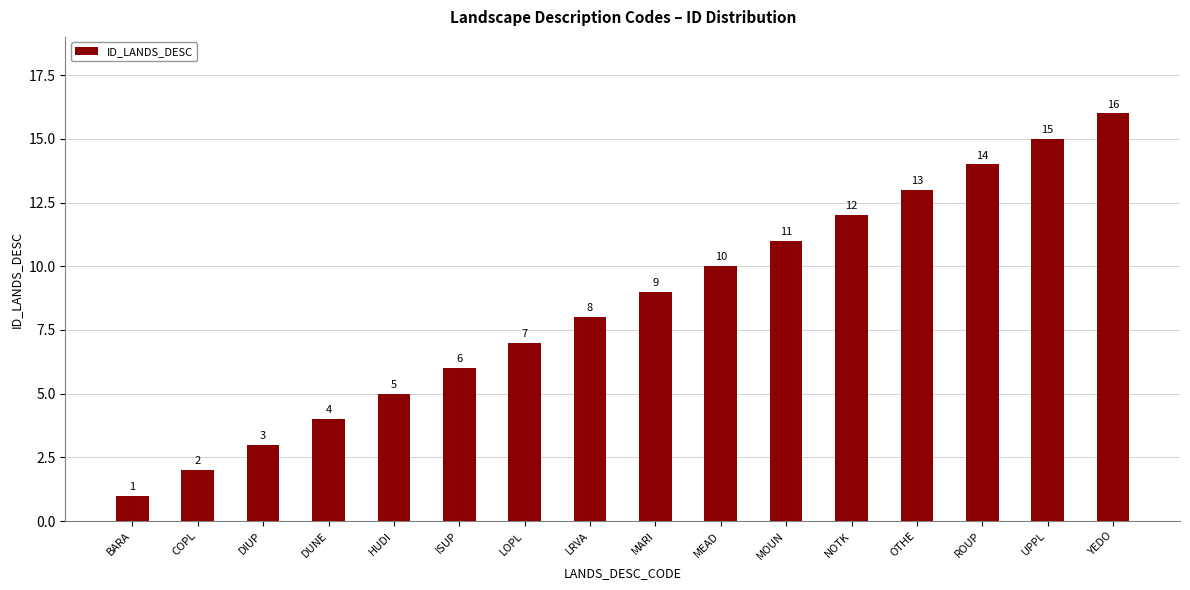

List the labels in order of value, largest first.

YEDO, UPPL, ROUP, OTHE, NOTK, MOUN, MEAD, MARI, LRVA, LOPL, ISUP, HUDI, DUNE, DIUP, COPL, BARA